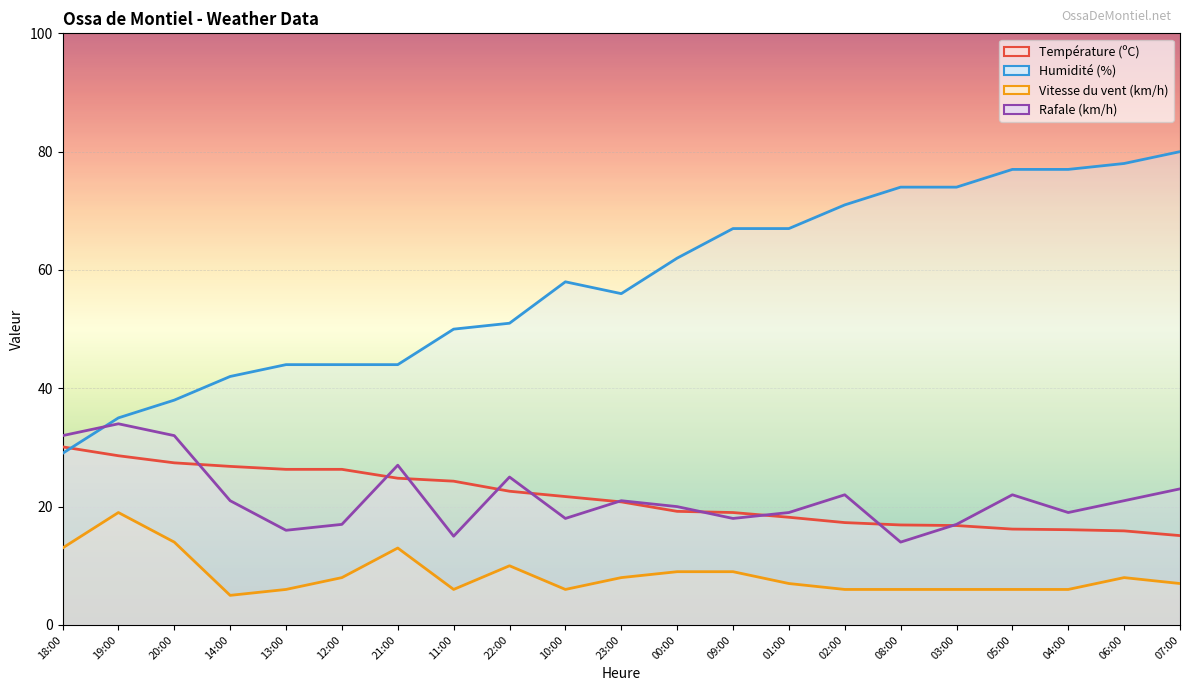

What is the difference between the Température (ºC) values at 14:00 and 03:00?

10.0